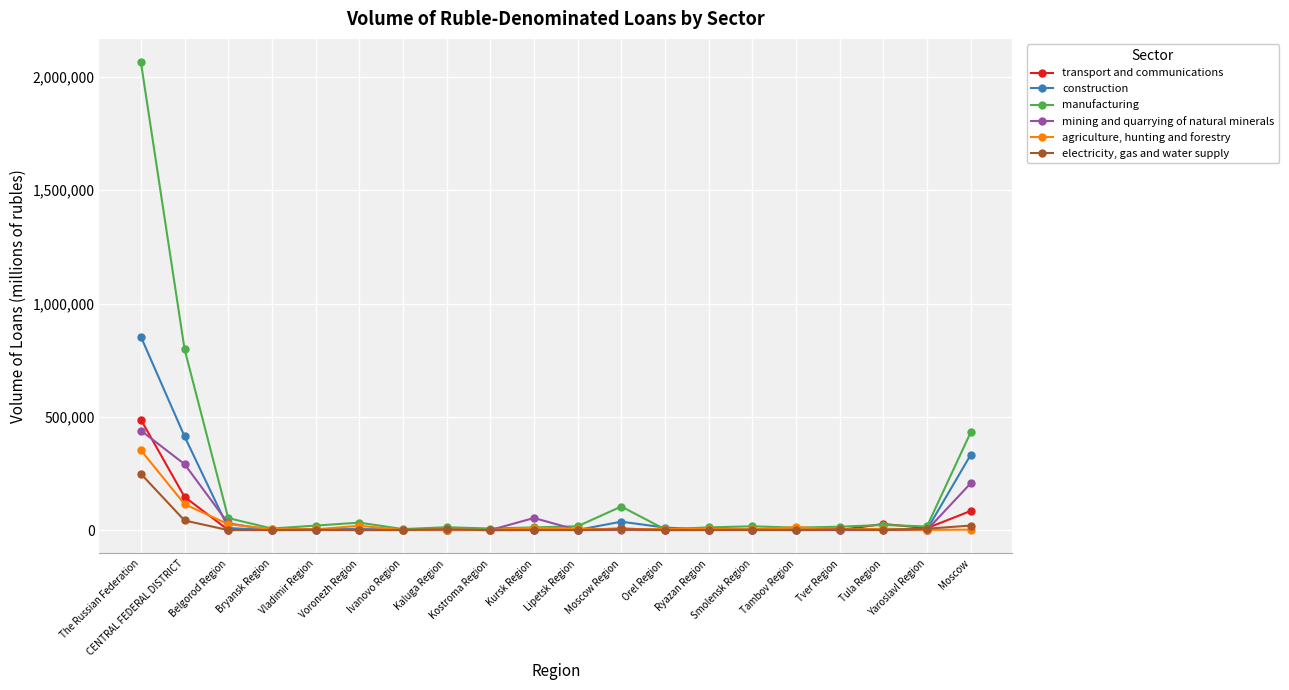

Rank the series by their maximum value, from highest to lowest.

manufacturing, construction, transport and communications, mining and quarrying of natural minerals, agriculture, hunting and forestry, electricity, gas and water supply